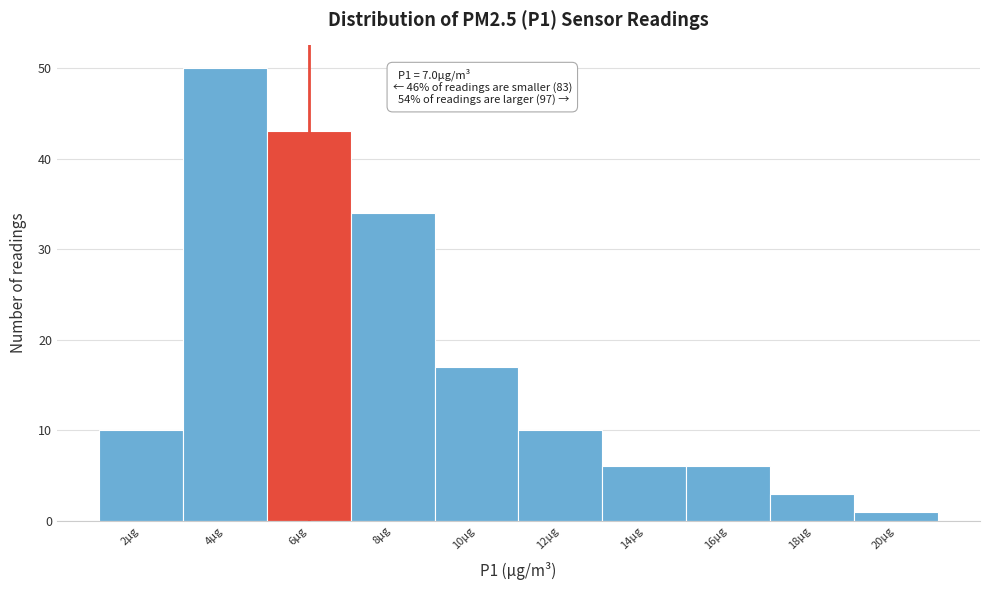

Reading left to right, list all the values displayed in this chart.

2µg=10	4µg=50	6µg=43	8µg=34	10µg=17	12µg=10	14µg=6	16µg=6	18µg=3	20µg=1